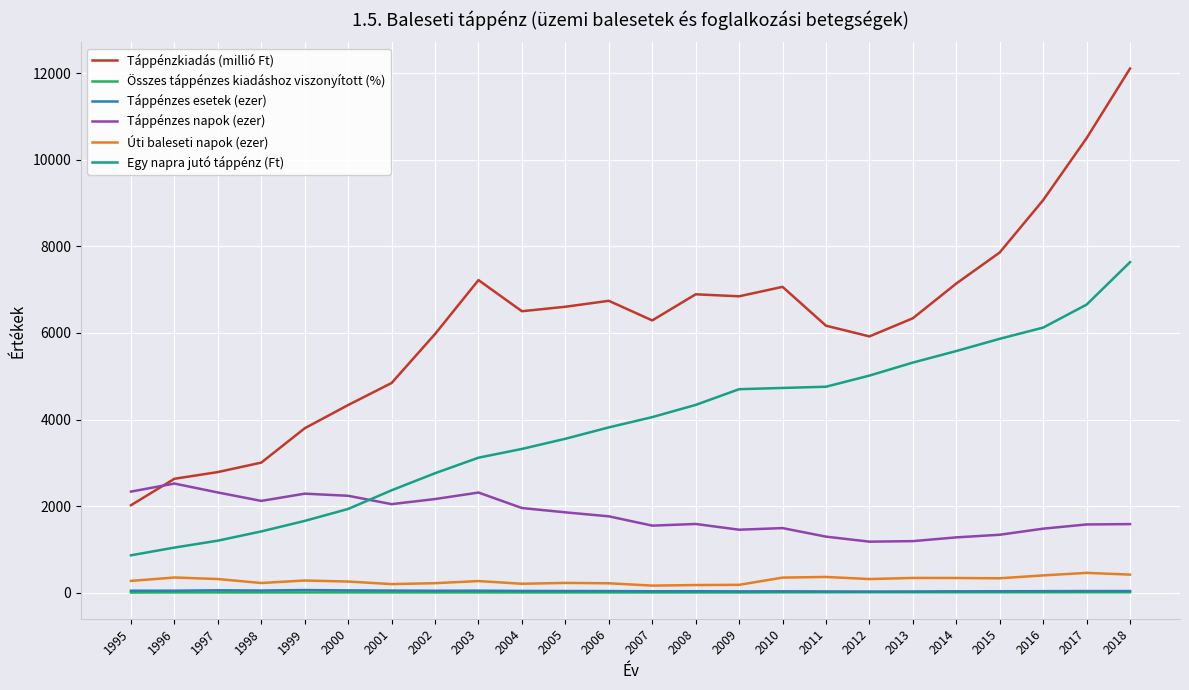

At which category is the sum across all series the highest?

2018